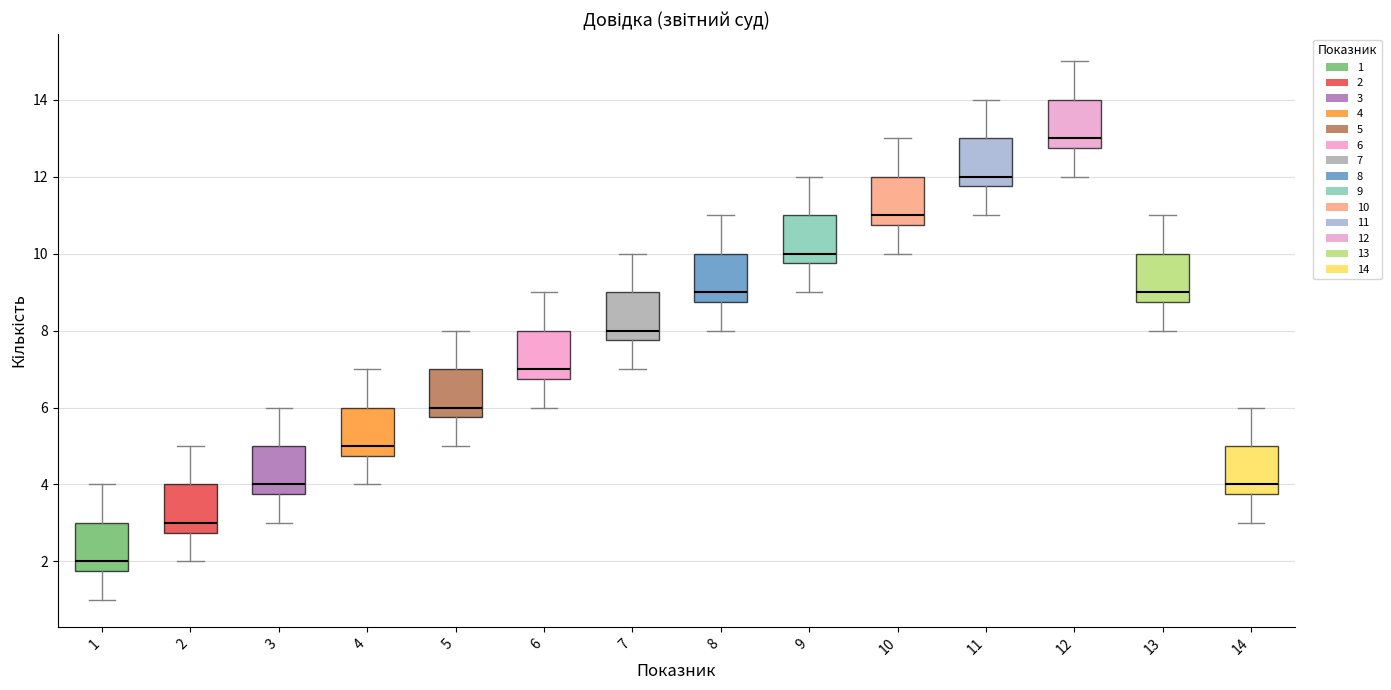

Reading left to right, transcribe this box plot: for each box, give where its median line is, the range the box spans, and where its two whiskers end, as read against the y-axis. The values are not printed on the chart, so give them approximately, as read against the axis.

1: median 2.0, box 1.8 to 3.0, whiskers 1.0 to 4.0
2: median 3.0, box 2.8 to 4.0, whiskers 2.0 to 5.0
3: median 4.0, box 3.8 to 5.0, whiskers 3.0 to 6.0
4: median 5.0, box 4.8 to 6.0, whiskers 4.0 to 7.0
5: median 6.0, box 5.8 to 7.0, whiskers 5.0 to 8.0
6: median 7.0, box 6.8 to 8.0, whiskers 6.0 to 9.0
7: median 8.0, box 7.8 to 9.0, whiskers 7.0 to 10.0
8: median 9.0, box 8.8 to 10.0, whiskers 8.0 to 11.0
9: median 10.0, box 9.8 to 11.0, whiskers 9.0 to 12.0
10: median 11.0, box 10.8 to 12.0, whiskers 10.0 to 13.0
11: median 12.0, box 11.8 to 13.0, whiskers 11.0 to 14.0
12: median 13.0, box 12.8 to 14.0, whiskers 12.0 to 15.0
13: median 9.0, box 8.8 to 10.0, whiskers 8.0 to 11.0
14: median 4.0, box 3.8 to 5.0, whiskers 3.0 to 6.0